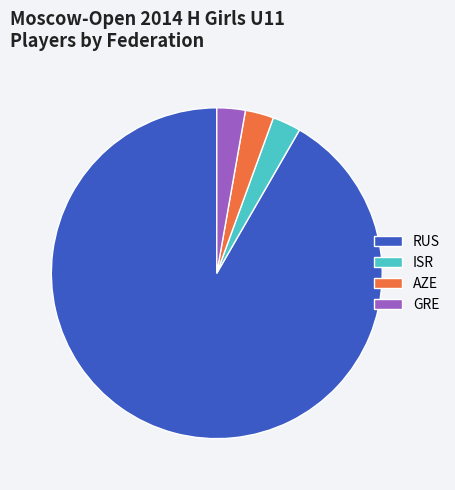

Approximately how many times larger is the value at ISR compared to AZE?

1.0